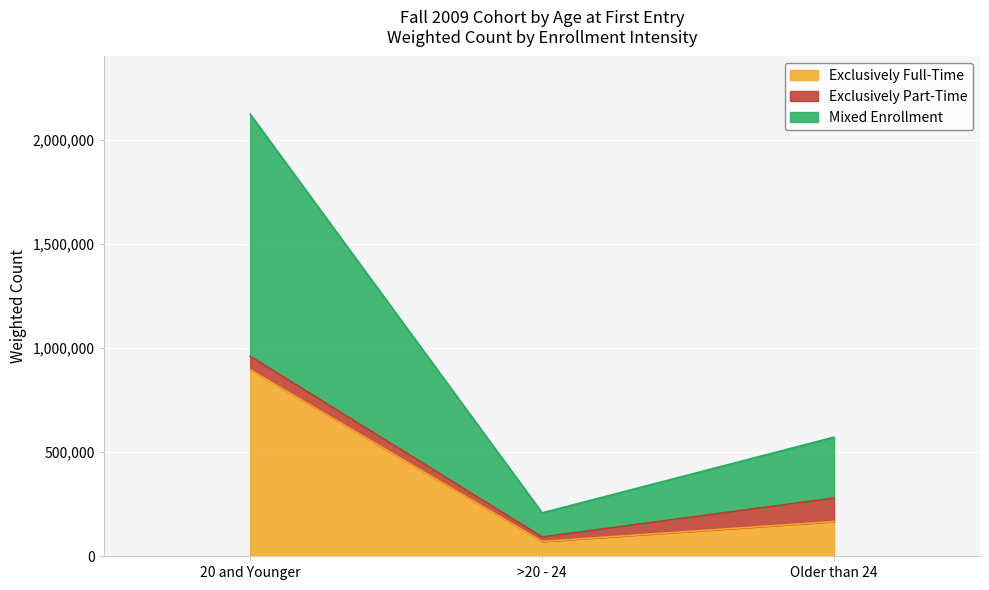

What is the total value across all series at Older than 24?

572053